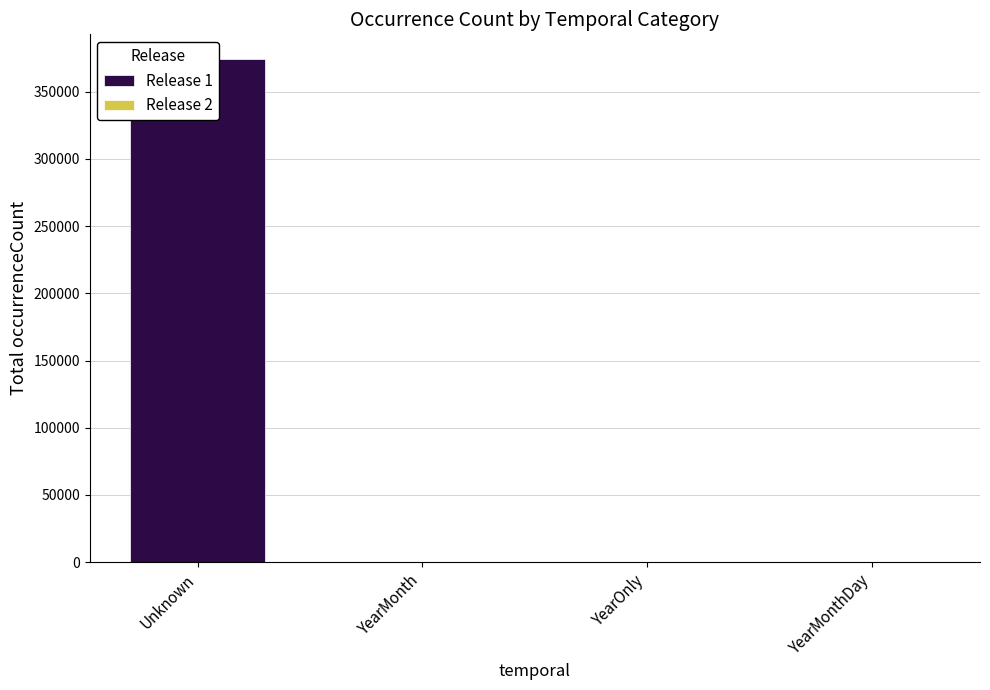

True or false: the data shows 374011 at Unknown.

True